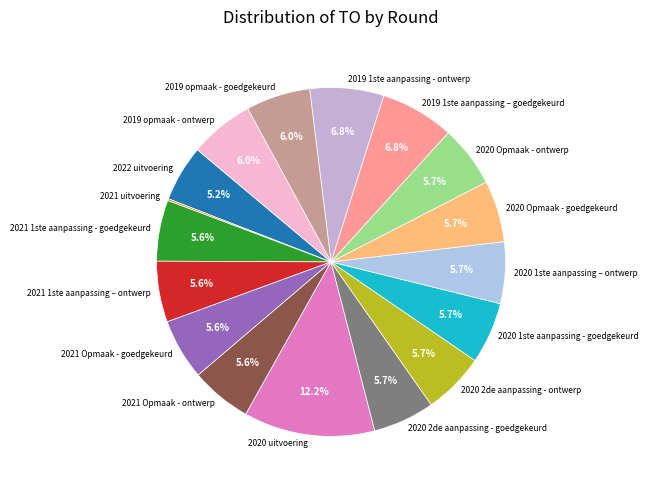

Does 2020 1ste aanpassing - goedgekeurd represent more than half of the total?

No